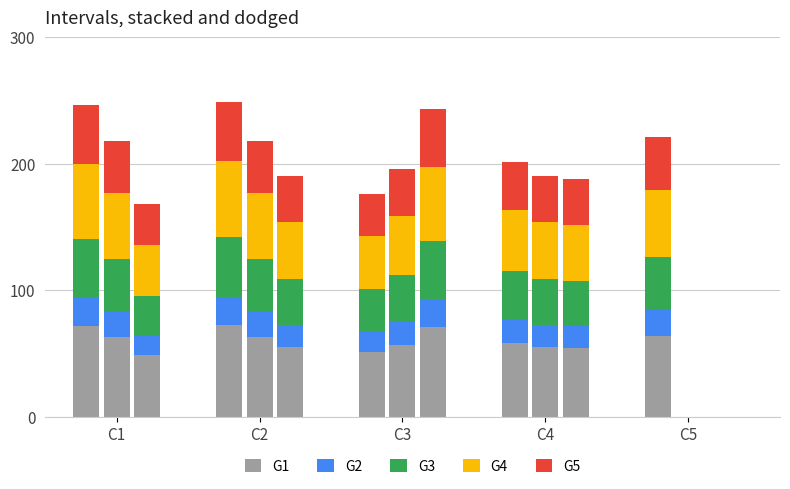

Reading left to right, transcribe all the data shown in this chart.

G1: 71.5	72.3	51.2	58.5	64.1
G2: 22.2	22.4	15.9	18.1	19.9
G3: 46.8	47.3	33.5	38.3	42.0
G4: 59.1	59.8	42.3	48.4	53.1
G5: 46.8	47.3	33.5	38.3	42.0